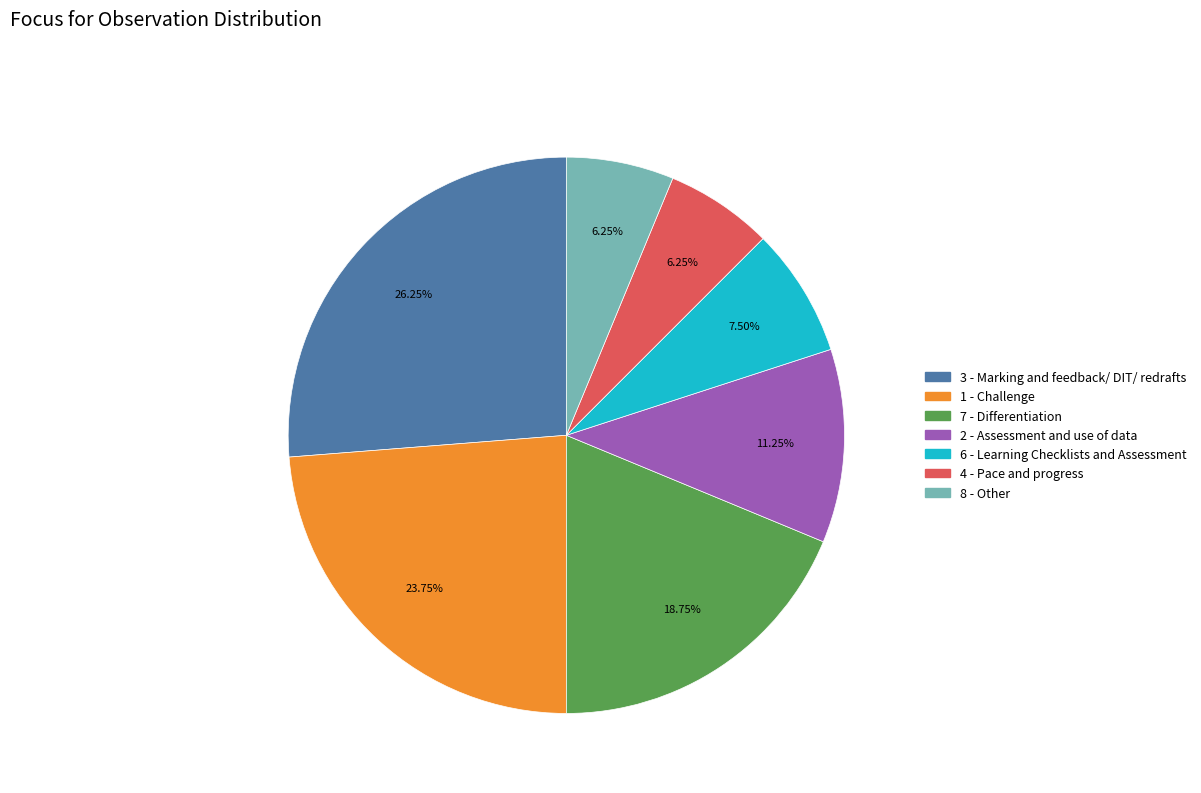

What portion of the pie excludes 6 - Learning Checklists and Assessment?

92.5%